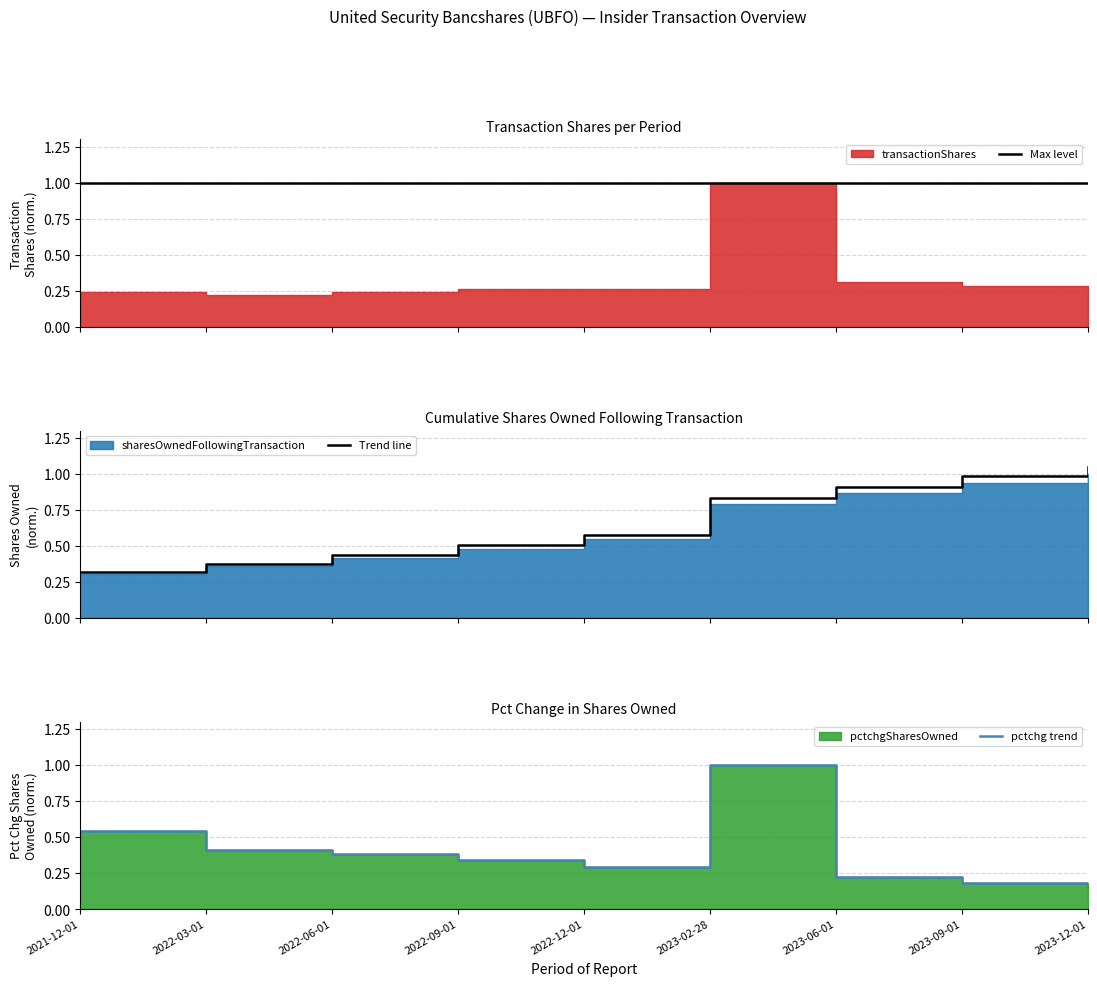

Rank the series at 2022-12-01 from lowest to highest value.

pctchg trend, Trend line, Max level